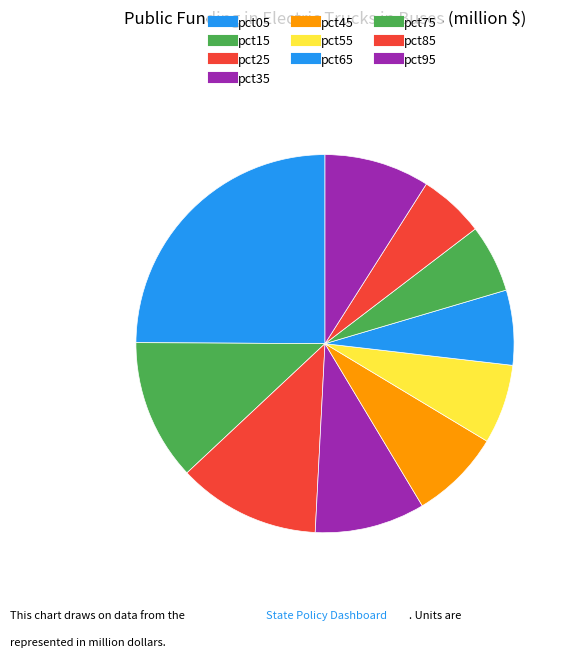

Count the number of slices in the pie.

10